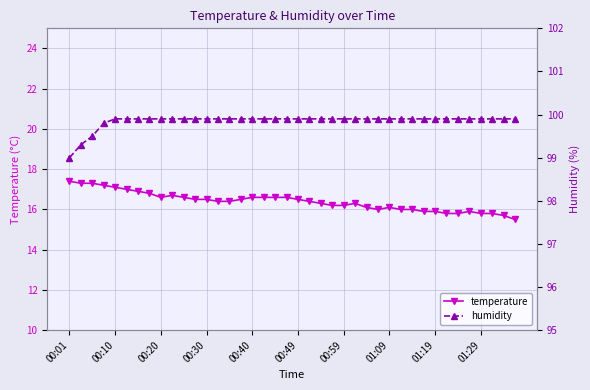

The temperature series shows 16.6 at 00:40. True or false?

True